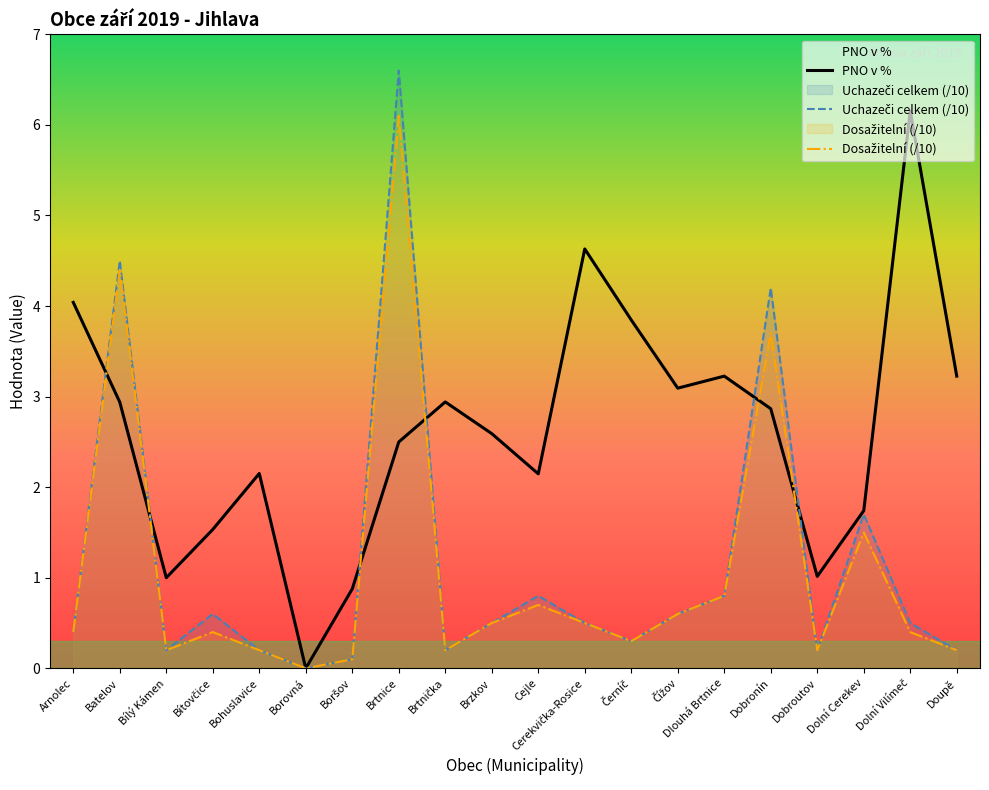

What is the approximate value of Uchazeči celkem (/10) at Čížov?

0.6